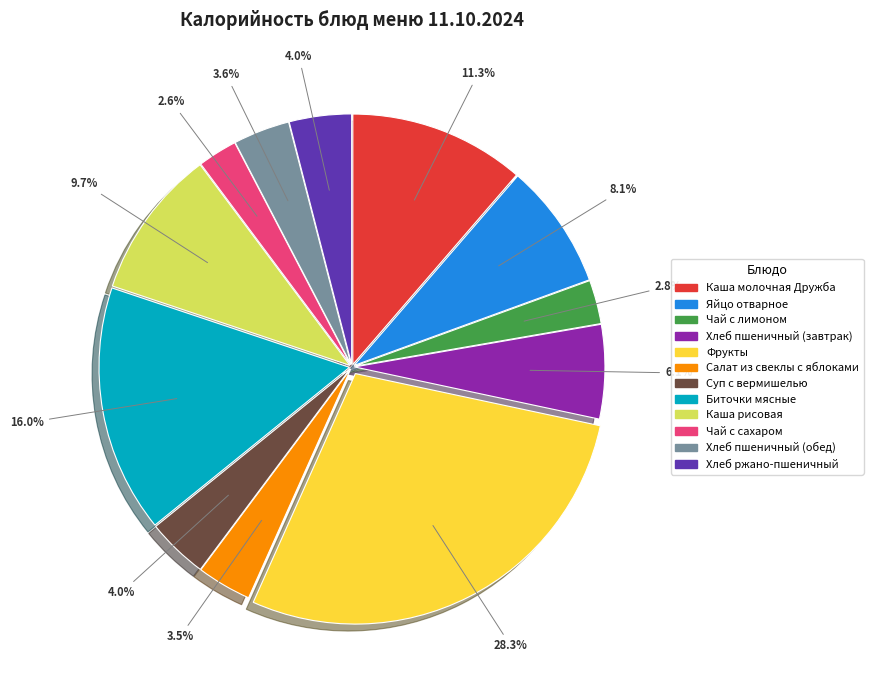

Is it true that Хлеб ржано-пшеничный is 4% of the pie?

True